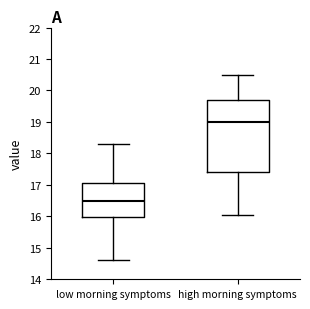

Which box is the tallest, from its lower edge to its upper edge?

high morning symptoms